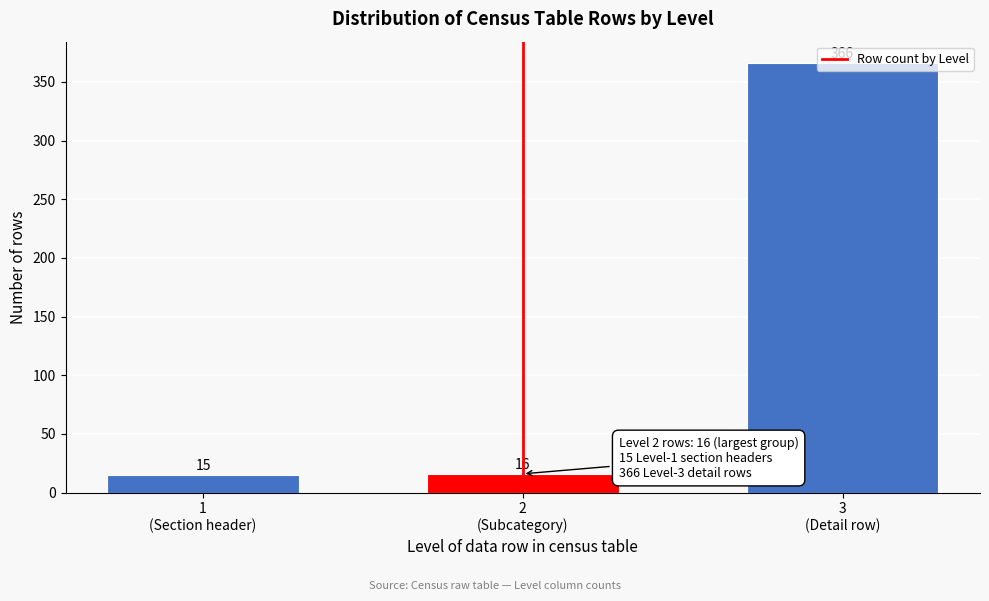

What is the difference between the maximum and second lowest values?

350